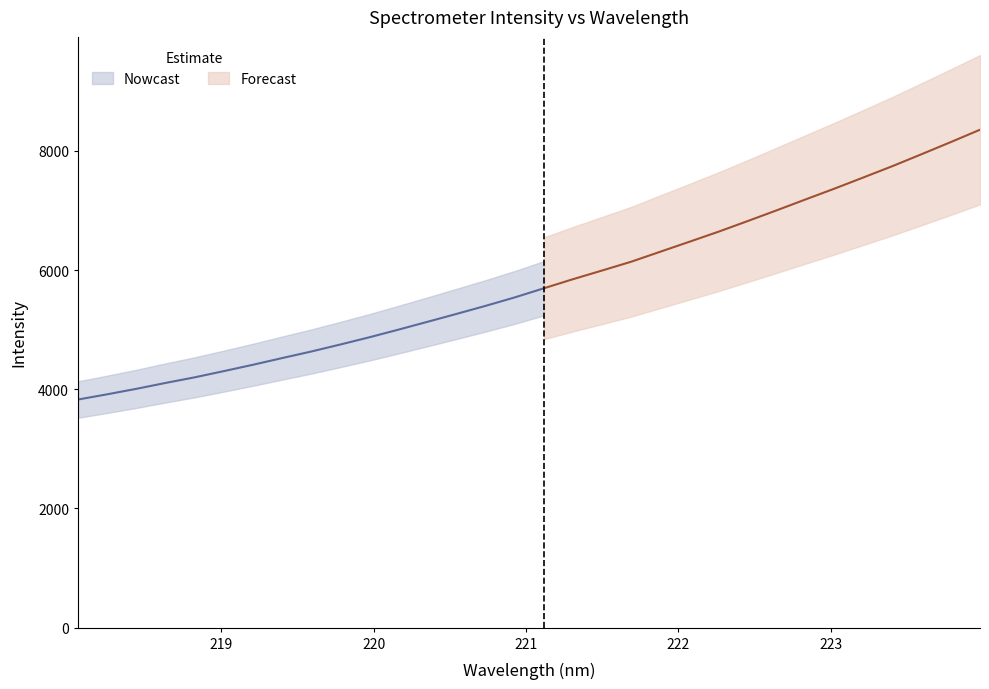

The chart shows a value of 4522.8 at 219.3979. True or false?

True